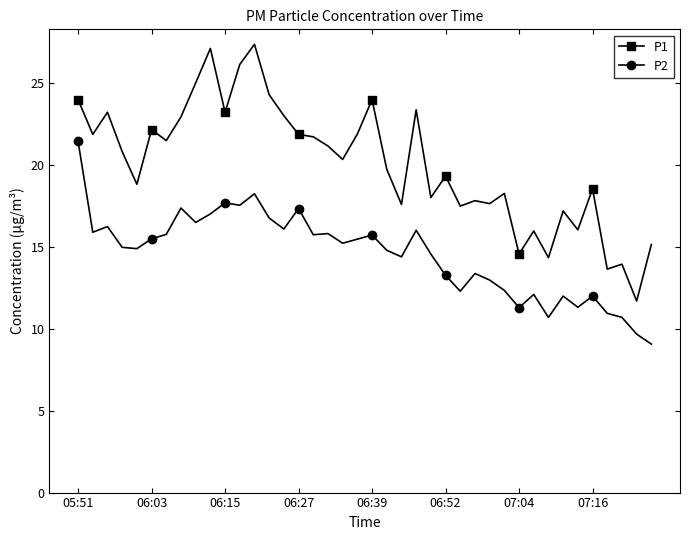

What is the value of the P2 point at the 40th from the left?

9.1